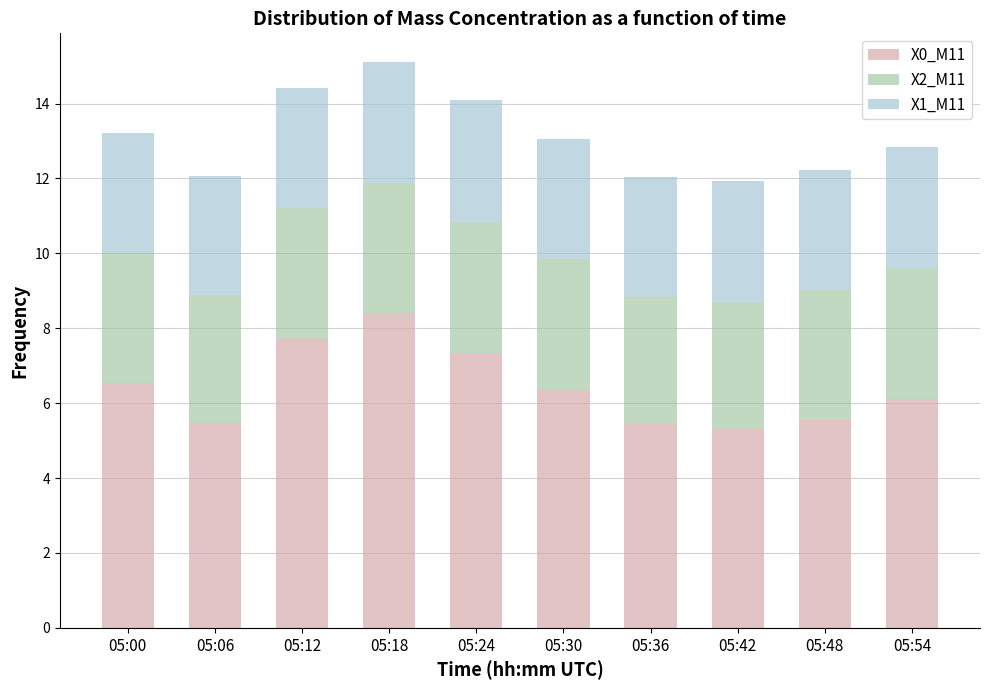

What is the sum of all X0_M11 values?

64.2